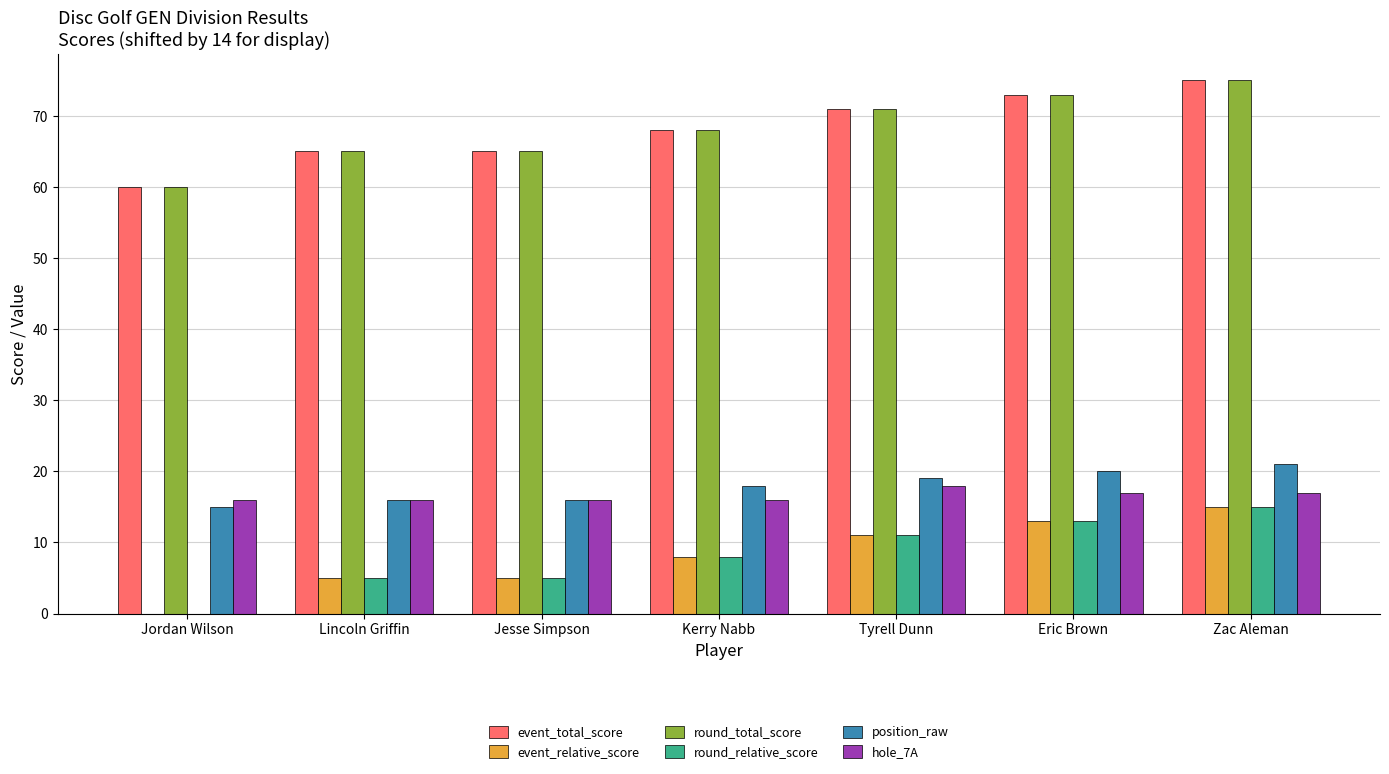

Where is event_relative_score nearest to the value 7?

Kerry Nabb